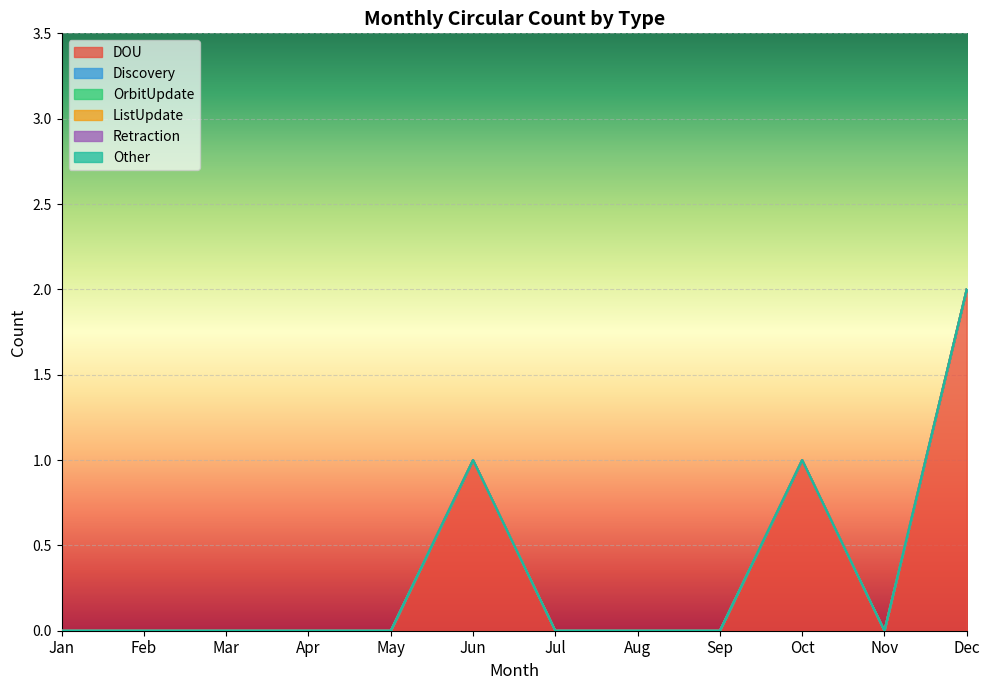

True or false: OrbitUpdate has a value of 0 at Jul.

True